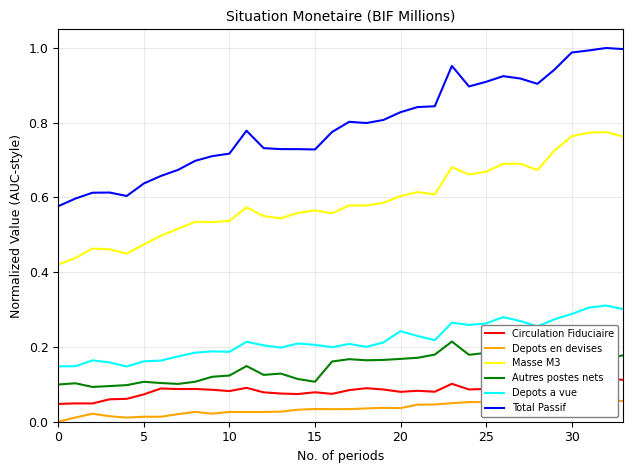

Which series has the largest total across all categories?

Total Passif